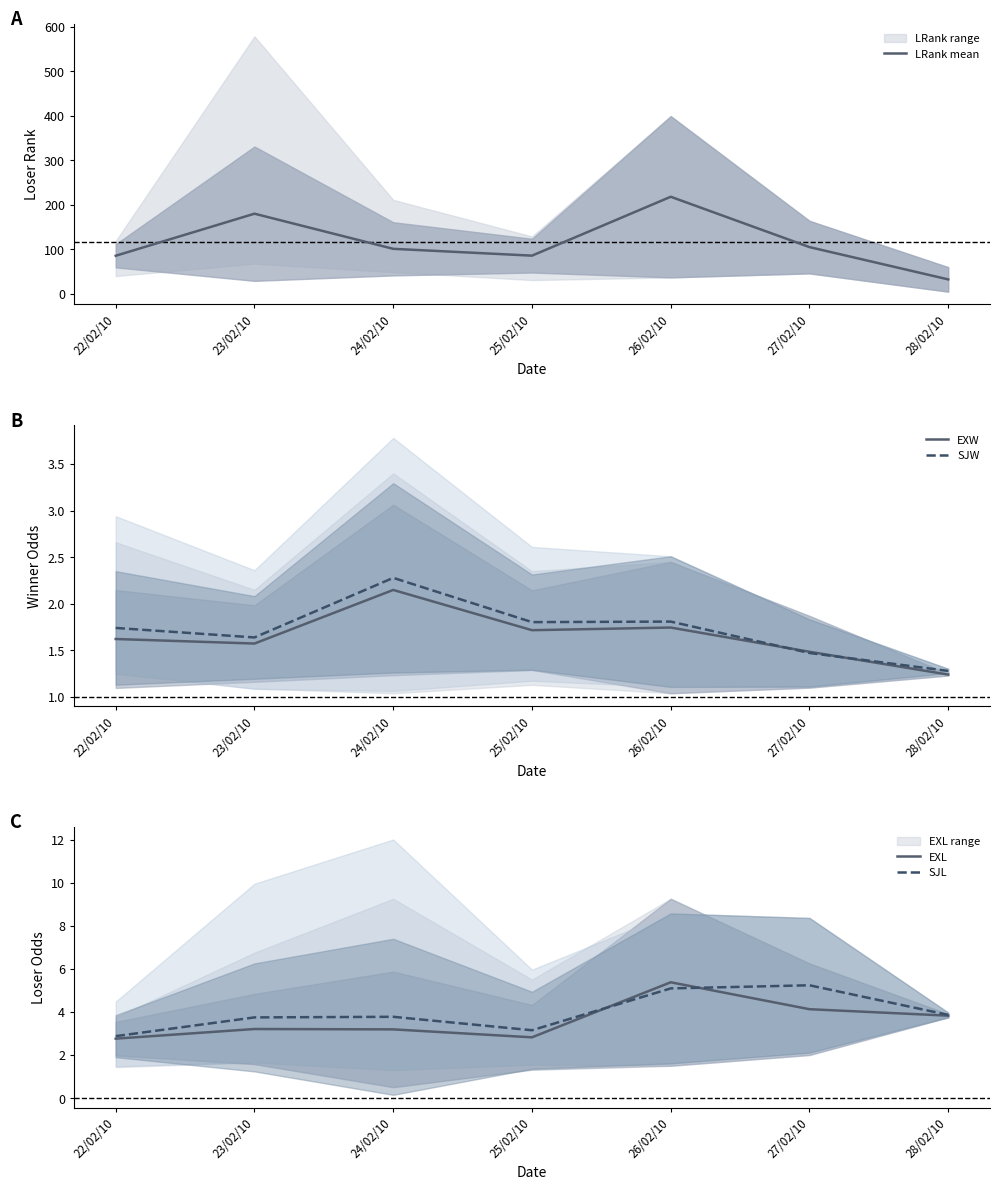

Count the SJW values in the range 1 to 2.

6